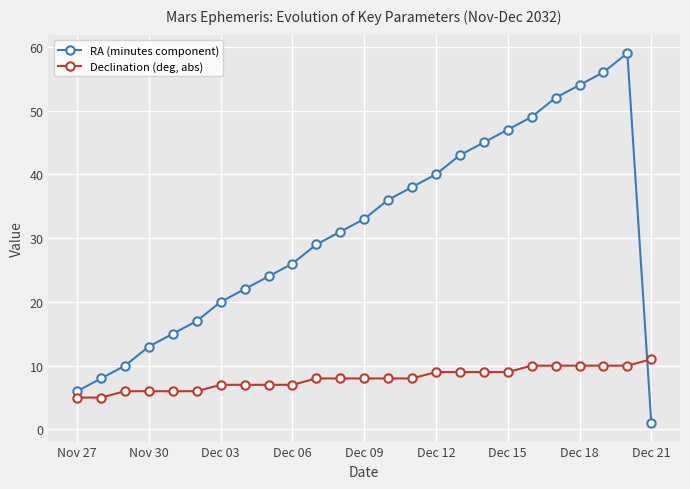

List the series in order of their overall mean, highest first.

RA (minutes component), Declination (deg, abs)